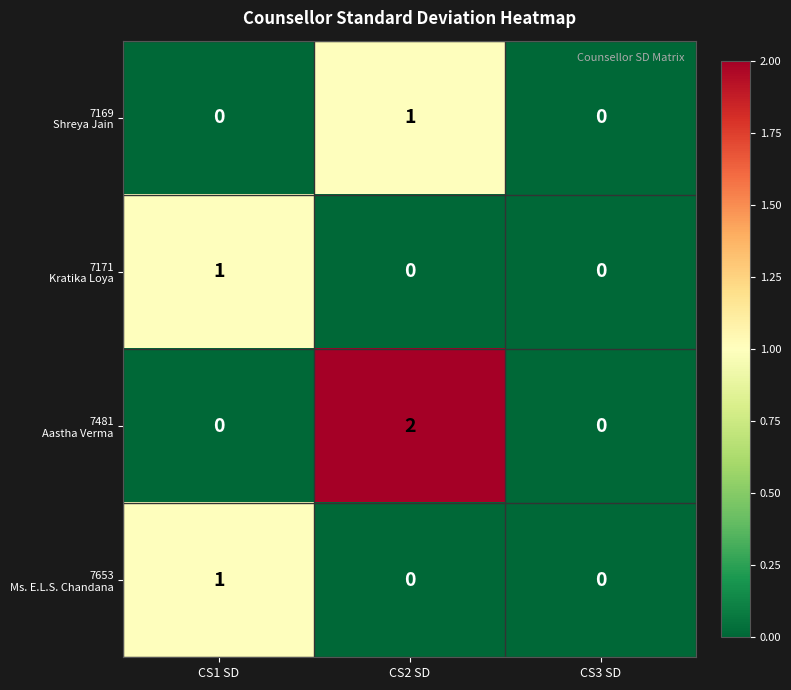

What is the total value across all series at CS2 SD?

3